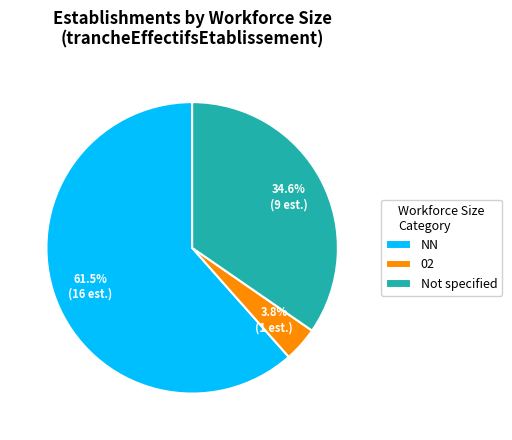

Approximately how many times larger is the value at NN compared to Not specified?

1.8